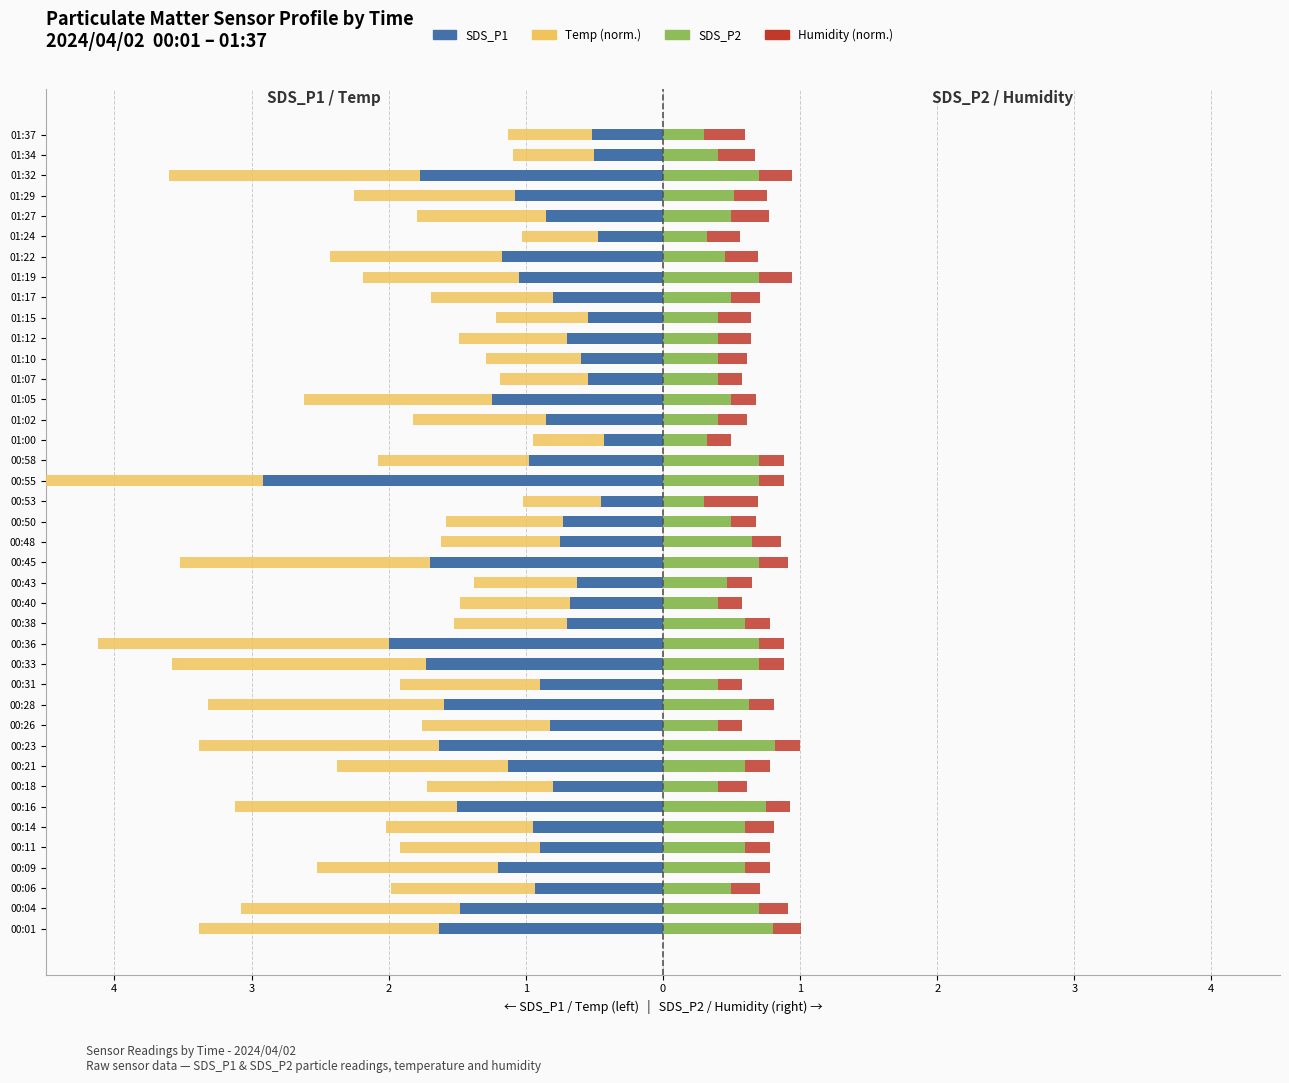

Count the number of data series in this chart.

4